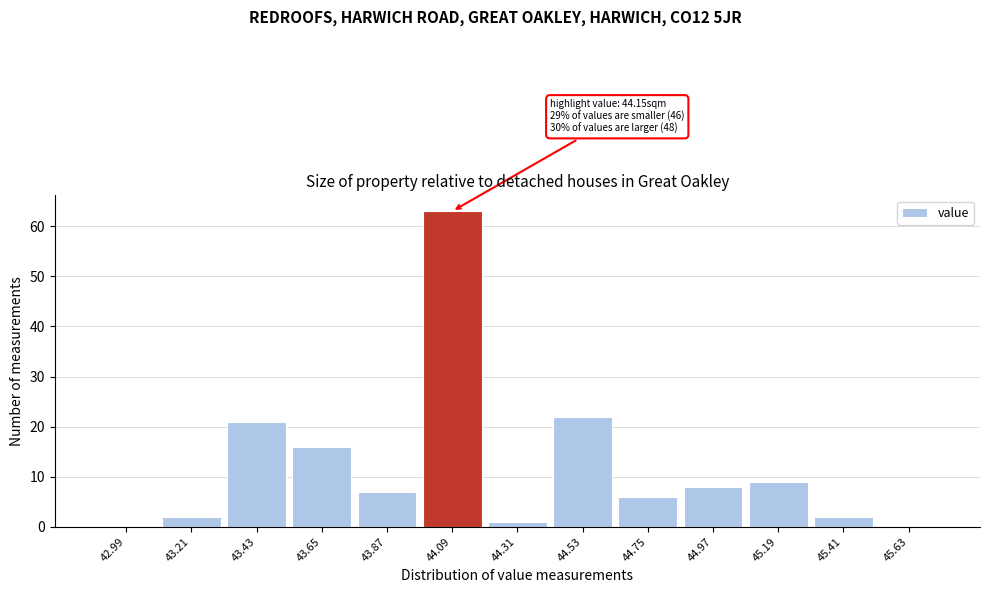

Which range on the x-axis has the tallest bar?

43.98 to 44.20